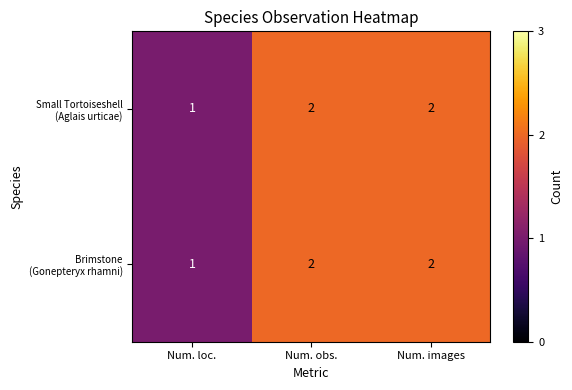

What is the total value across all series at Num. loc.?

2